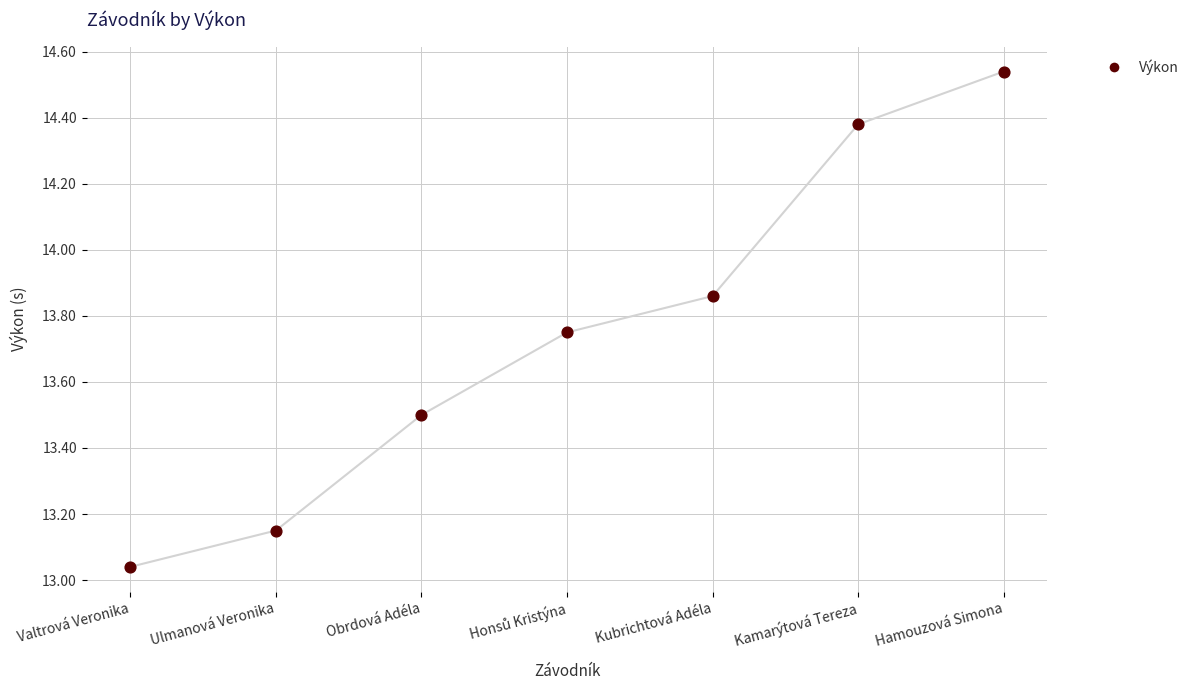

What is the ratio of the value at Obrdová Adéla to the value at Valtrová Veronika?

1.0